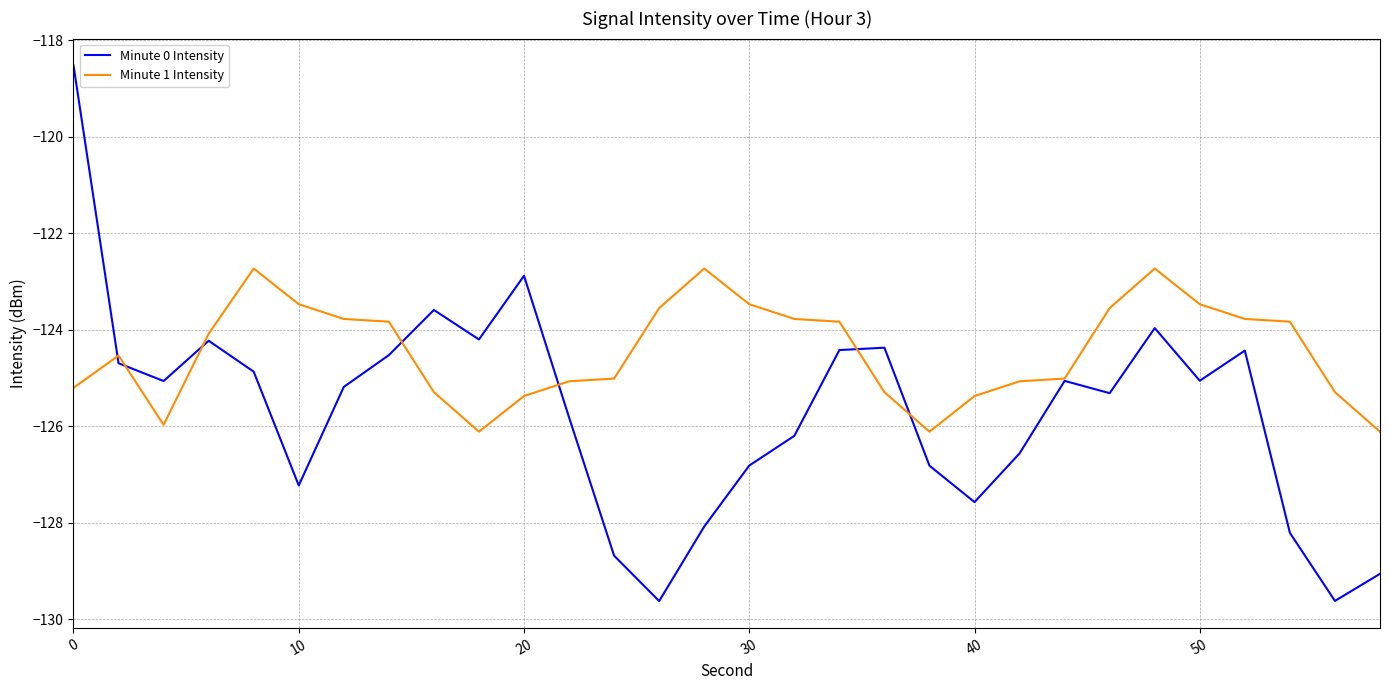

List the series in order of their overall mean, lowest first.

Minute 0 Intensity, Minute 1 Intensity